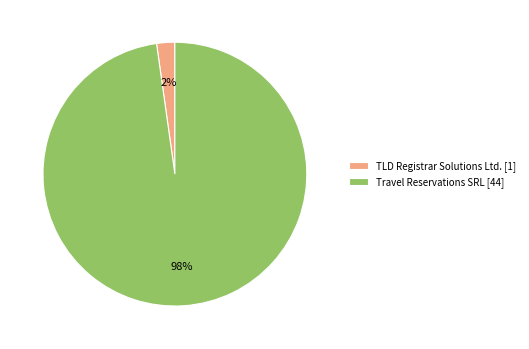

How many segments does this pie chart have?

2